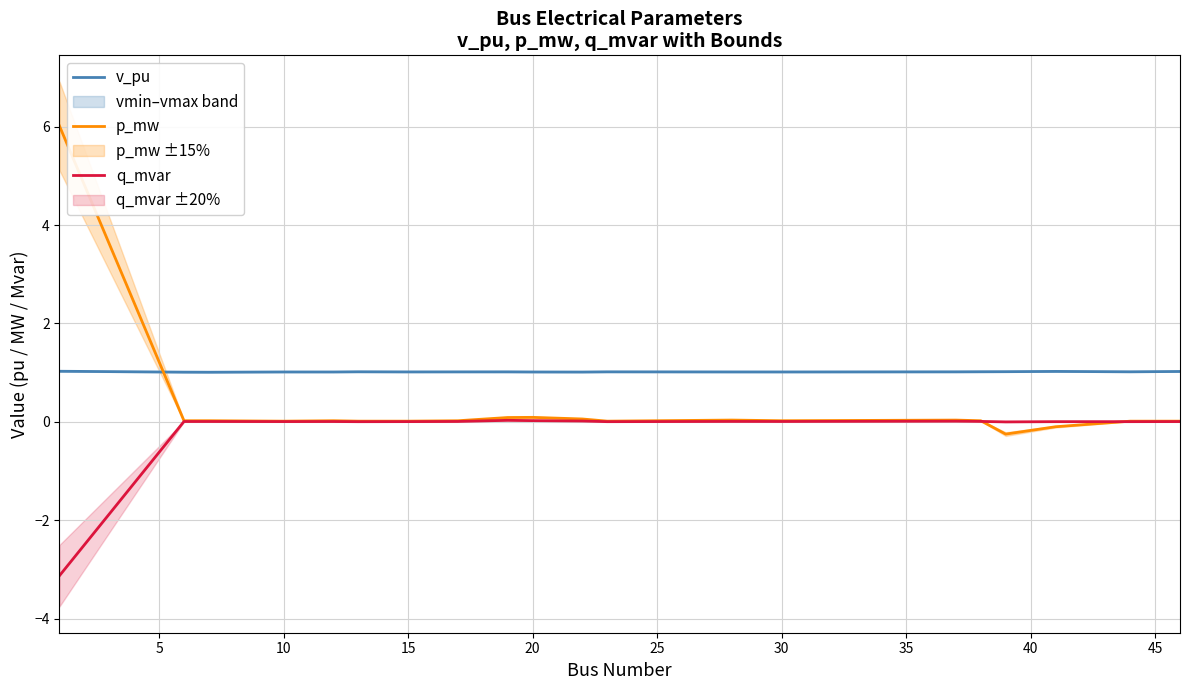

True or false: p_mw has more than 2 points higher than both neighbors.

True